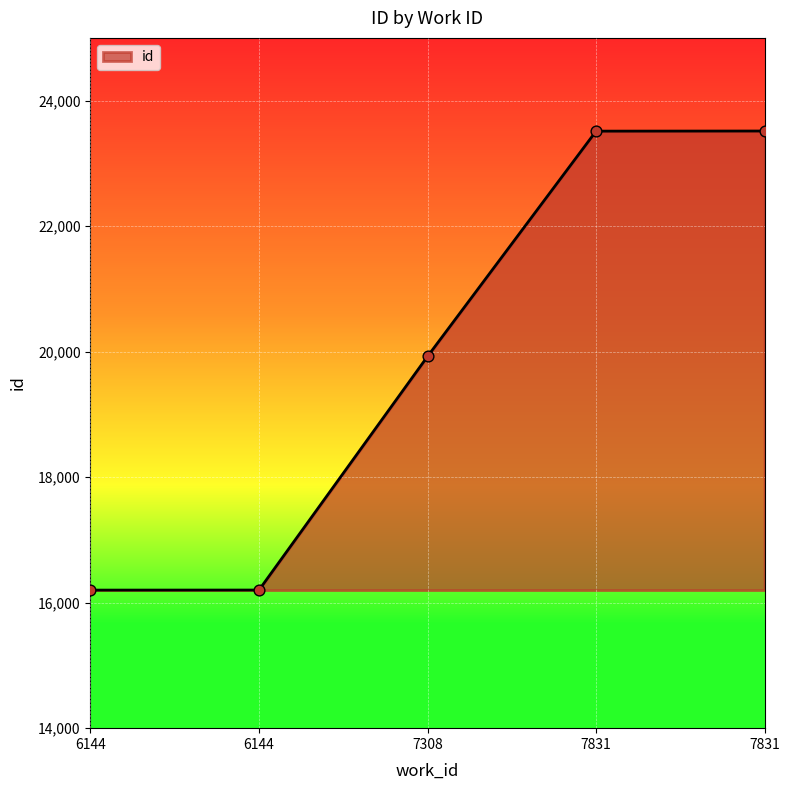

How many values are below 19924?

2